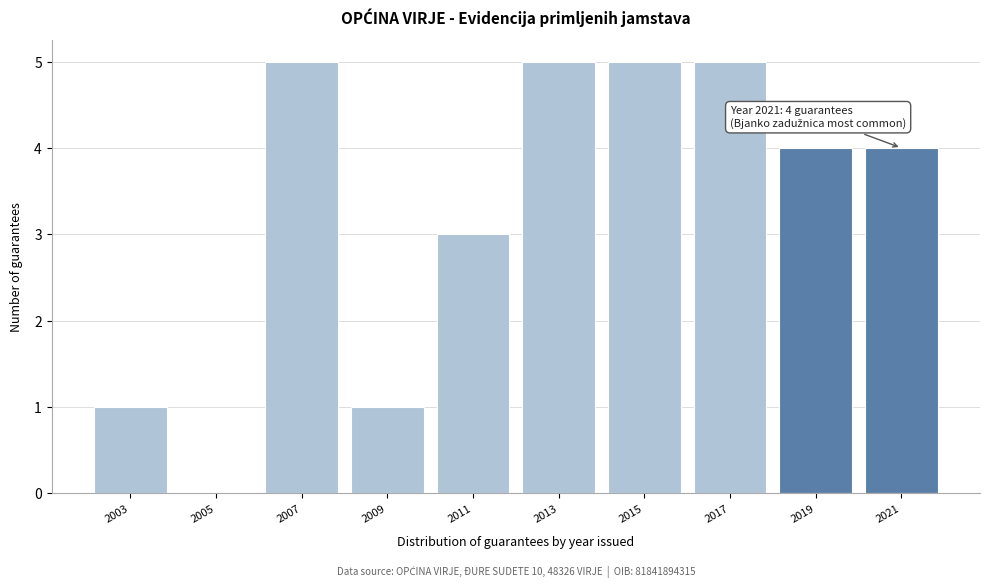

Reading right to left, what are all the values shown in this chart?

2021=4	2019=4	2017=5	2015=5	2013=5	2011=3	2009=1	2007=5	2005=0	2003=1